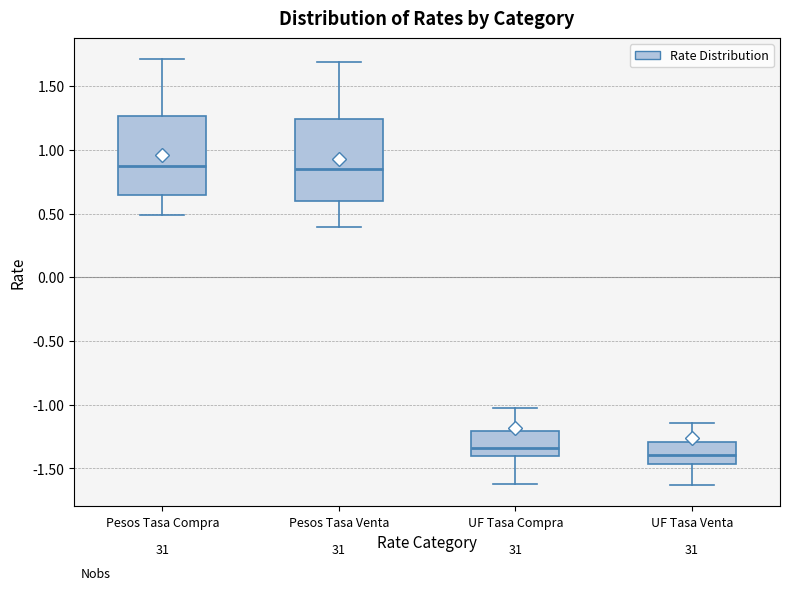

Reading left to right, transcribe this box plot: for each box, give where its median line is, the range the box spans, and where its two whiskers end, as read against the y-axis. The values are not printed on the chart, so give them approximately, as read against the axis.

Pesos Tasa Compra: median 0.85, box 0.65 to 1.25, whiskers 0.50 to 1.70
Pesos Tasa Venta: median 0.85, box 0.60 to 1.25, whiskers 0.40 to 1.70
UF Tasa Compra: median -1.35, box -1.40 to -1.20, whiskers -1.60 to -1.05
UF Tasa Venta: median -1.40, box -1.45 to -1.30, whiskers -1.65 to -1.15